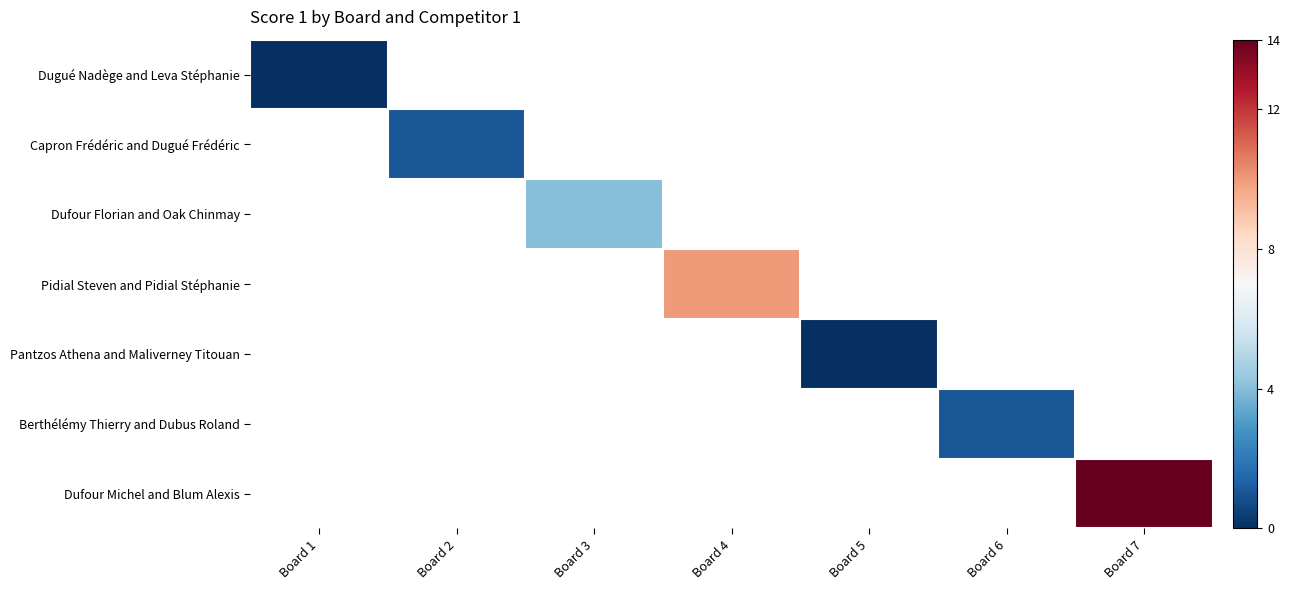

At Board 3, list the series in order from smallest to largest.

Dugué Nadège and Leva Stéphanie, Capron Frédéric and Dugué Frédéric, Dufour Florian and Oak Chinmay, Pidial Steven and Pidial Stéphanie, Pantzos Athena and Maliverney Titouan, Berthélémy Thierry and Dubus Roland, Dufour Michel and Blum Alexis